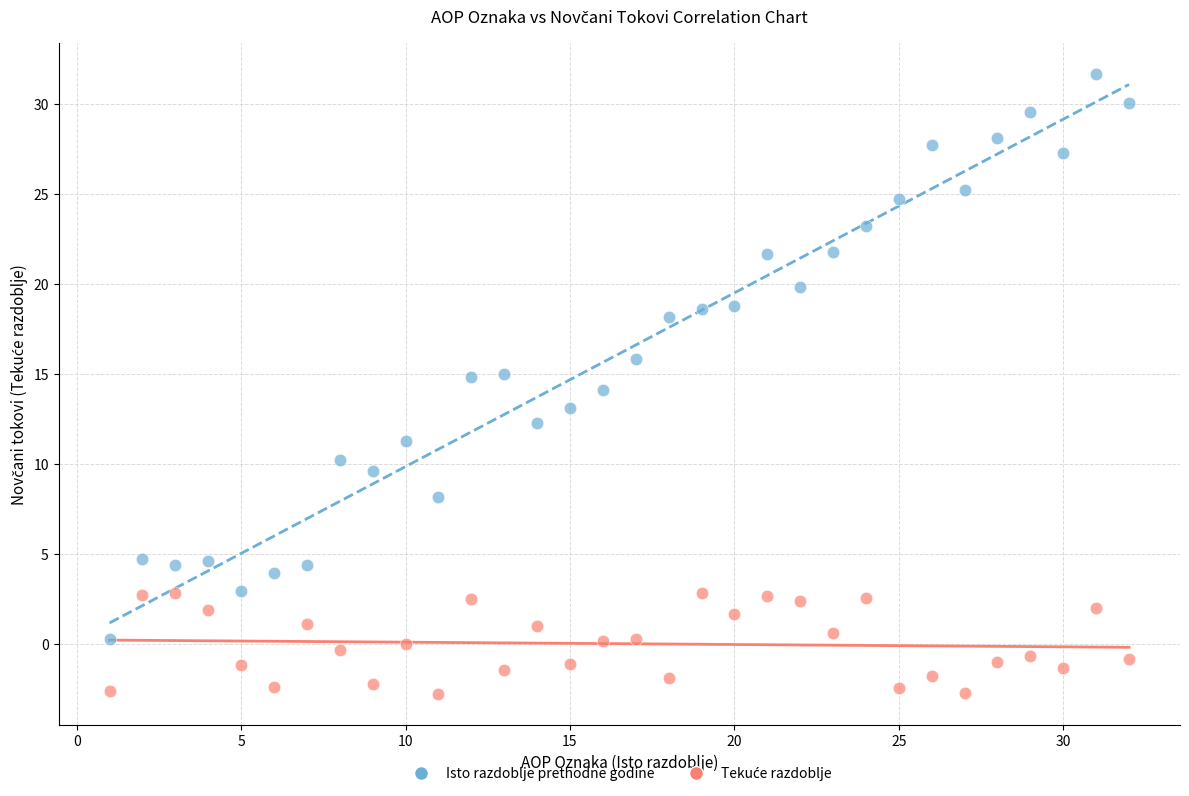

Which series contains the highest Y value?

Isto razdoblje prethodne godine